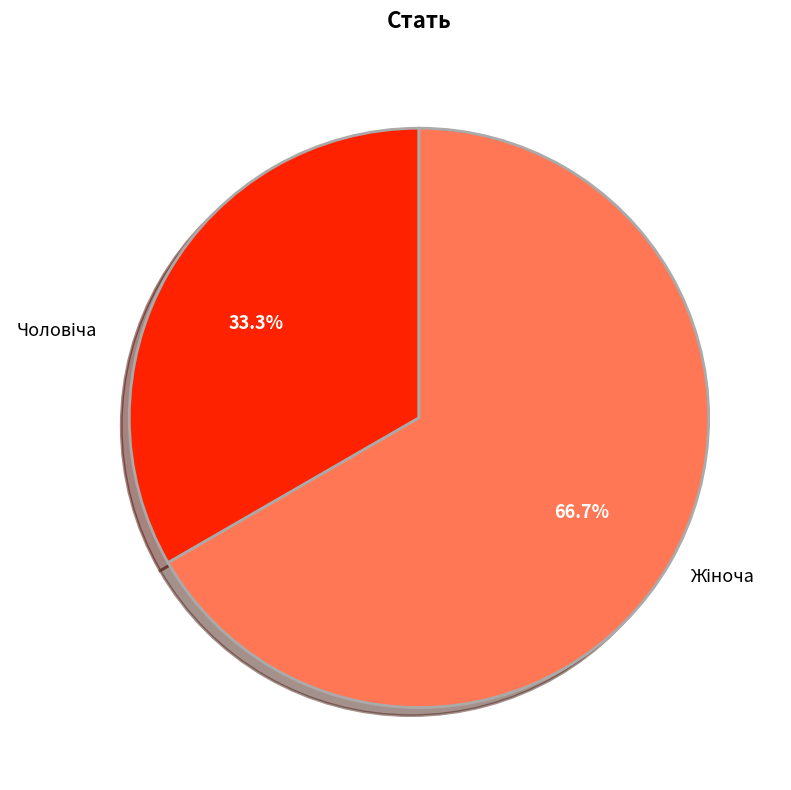

Is there any slice that represents more than half of the pie?

Yes